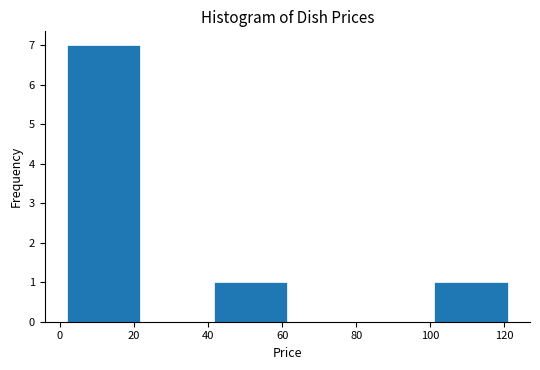

Reading left to right, transcribe this chart: for each bar, give the range it covers on the x-axis and its height. Neither the bar edges nor the heights are printed on the chart, so give them approximately, as read against the axes.

2 to 22: 7
22 to 42: 0
42 to 62: 1
62 to 82: 0
82 to 102: 0
102 to 120: 1